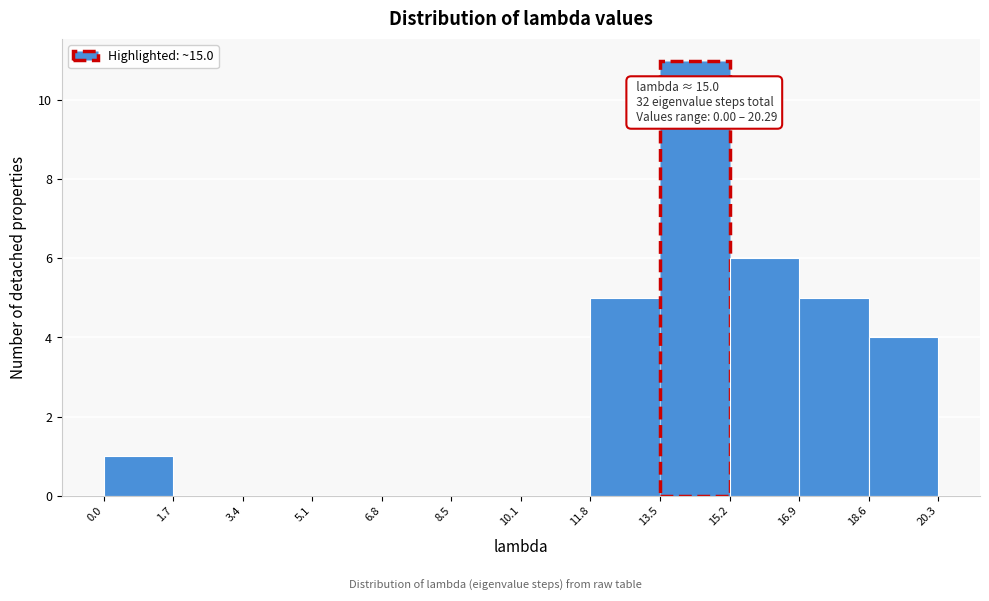

Over which range of the x-axis is the bar tallest?

13.5 to 15.2